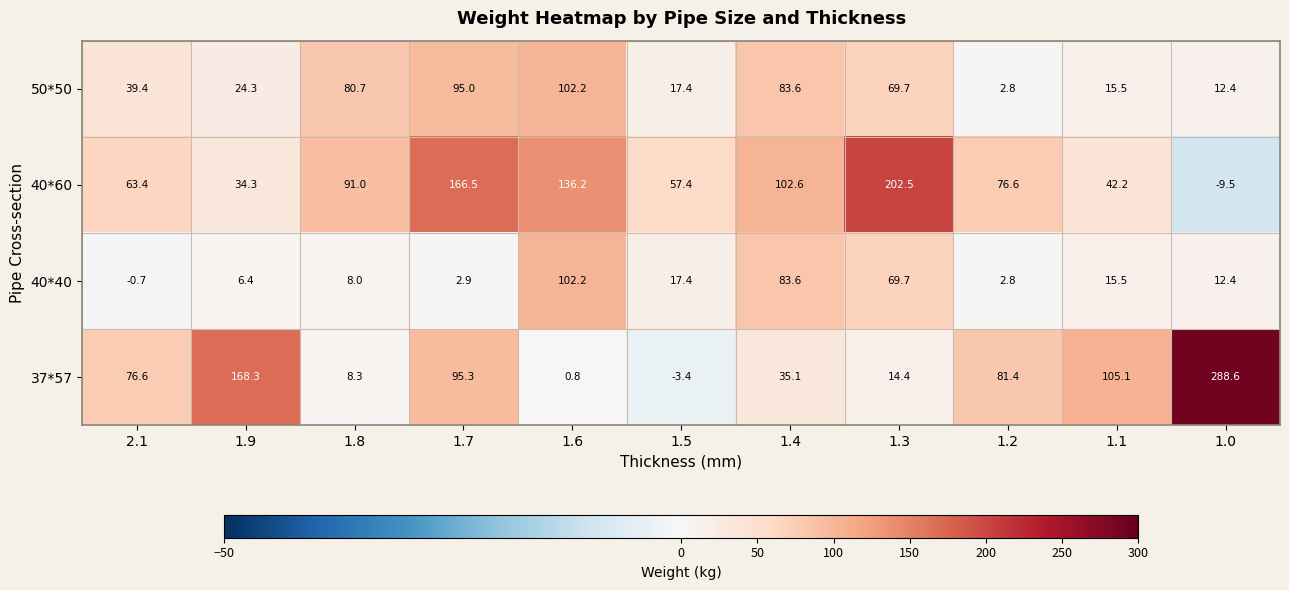

How many series are shown in this chart?

4